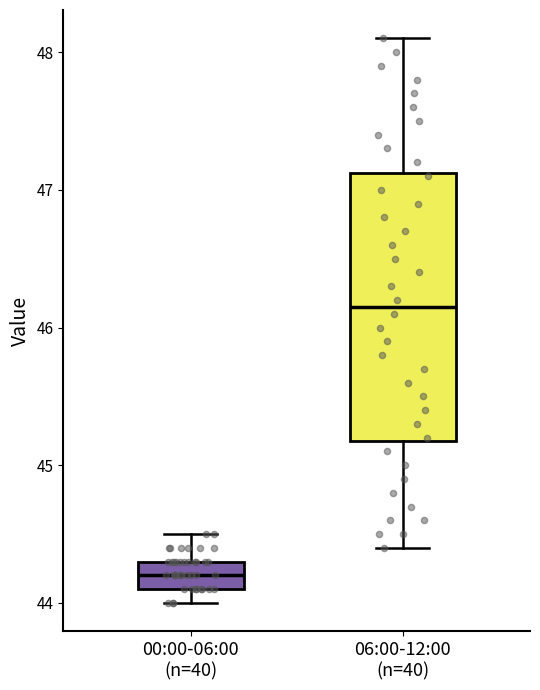

Which box's median line is the highest?

06:00-12:00 (n=40)